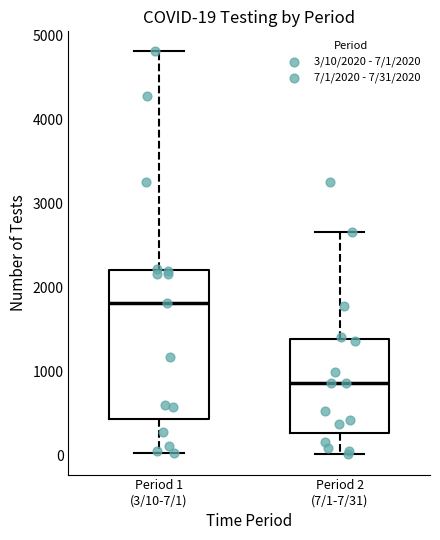

Which box has the lowest median line?

Period 2 (7/1-7/31)